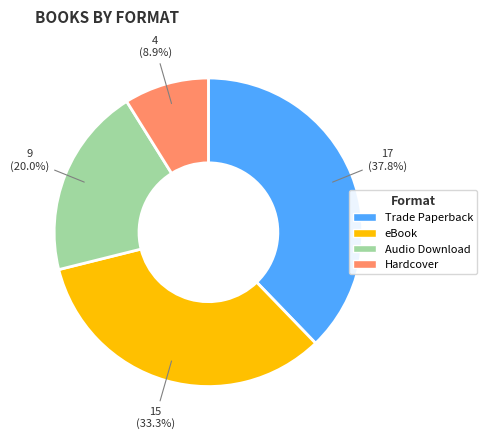

Between Hardcover and eBook, which is larger?

eBook